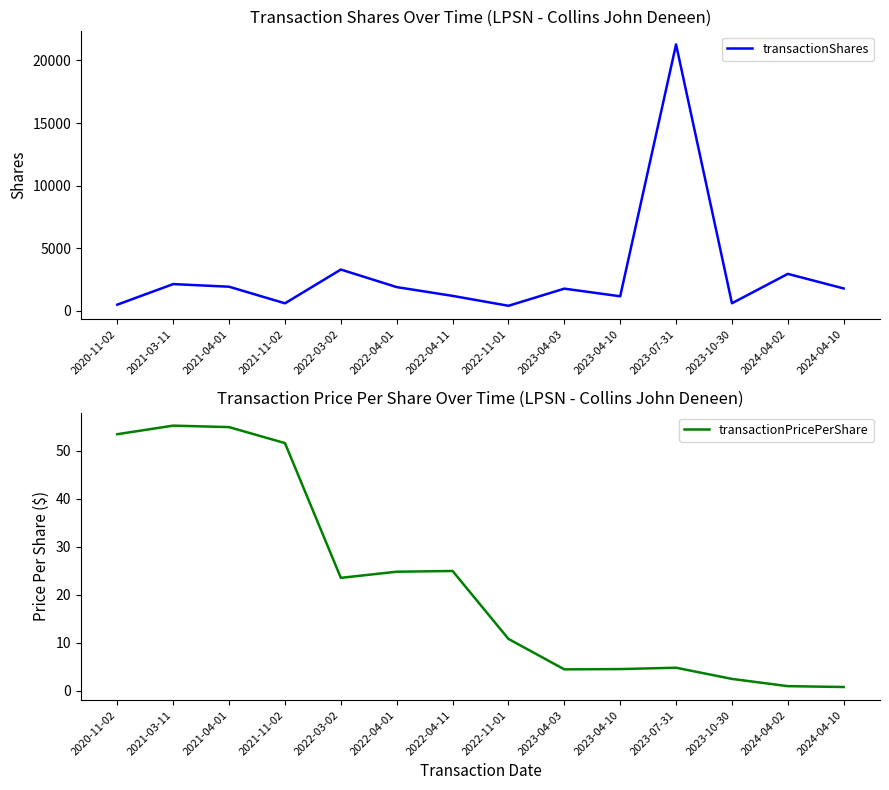

Where does the transactionPricePerShare series first go above 23?

2020-11-02